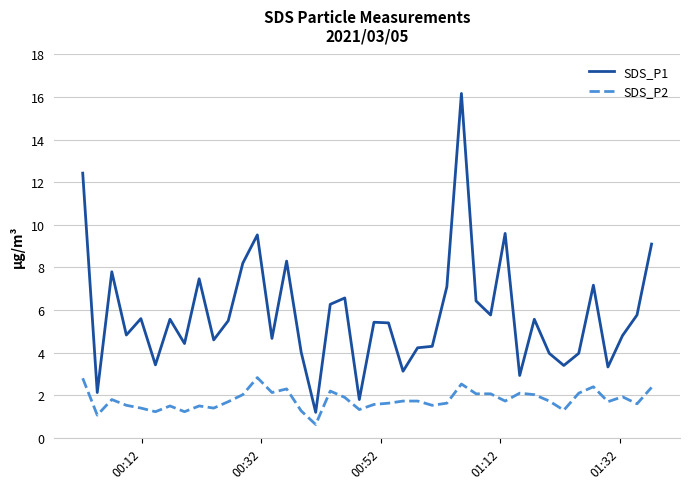

Which series has the widest spread of values?

SDS_P1